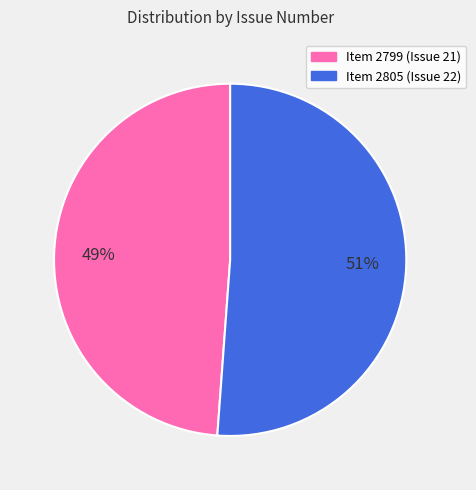

To the nearest percent, what is the average slice percentage?

50%